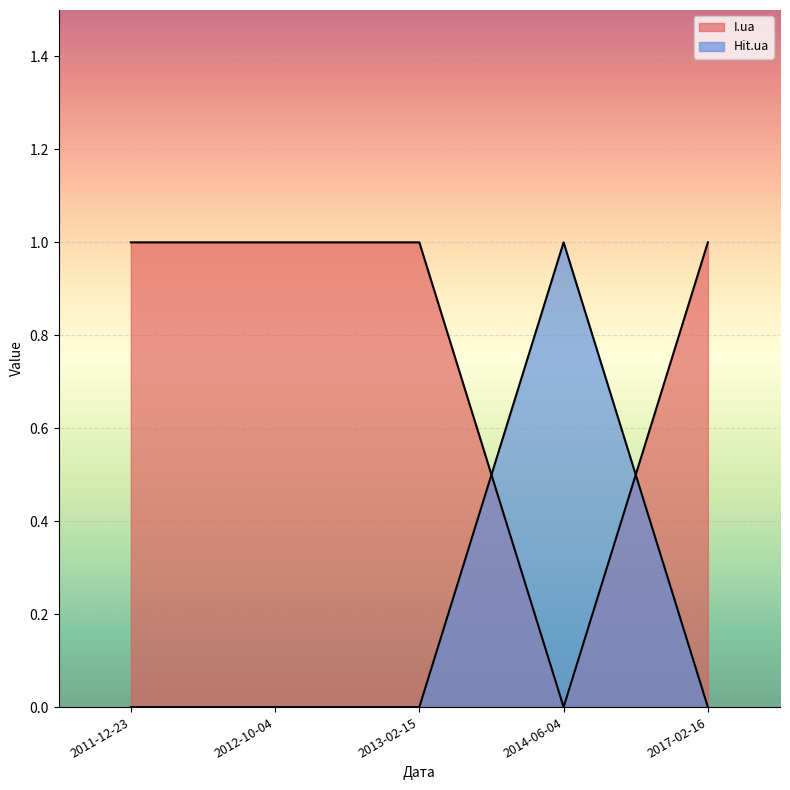

How many data points in Hit.ua are above 0?

1